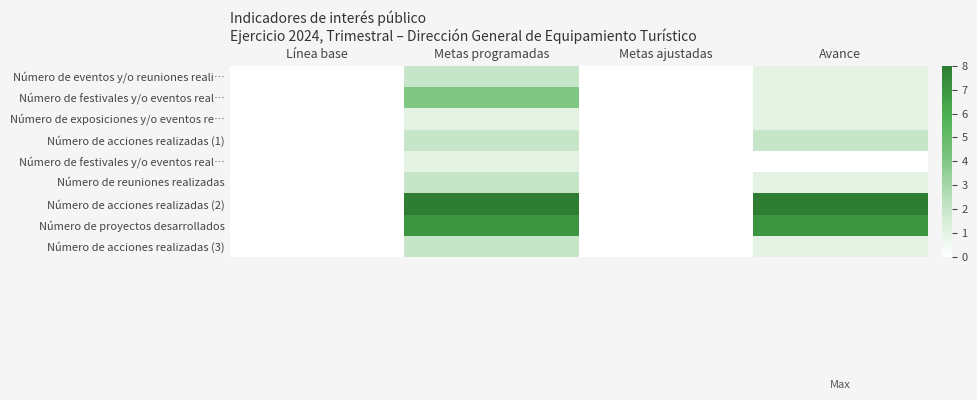

Which label corresponds to the smallest value in the chart?

Línea base